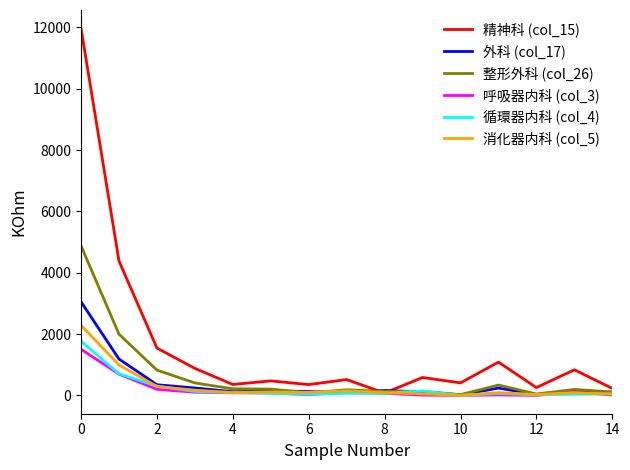

Which series has the largest total across all categories?

精神科 (col_15)